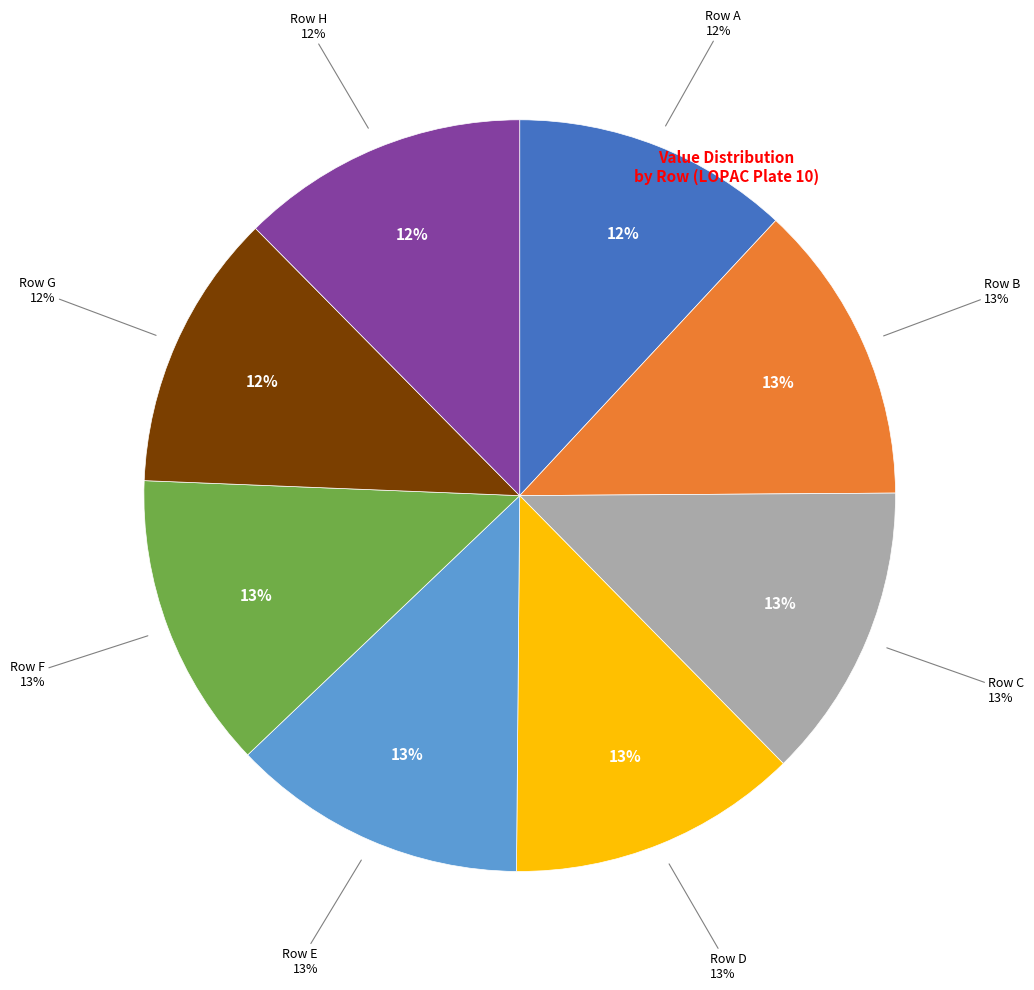

The E slice represents 24% of the pie. True or false?

False